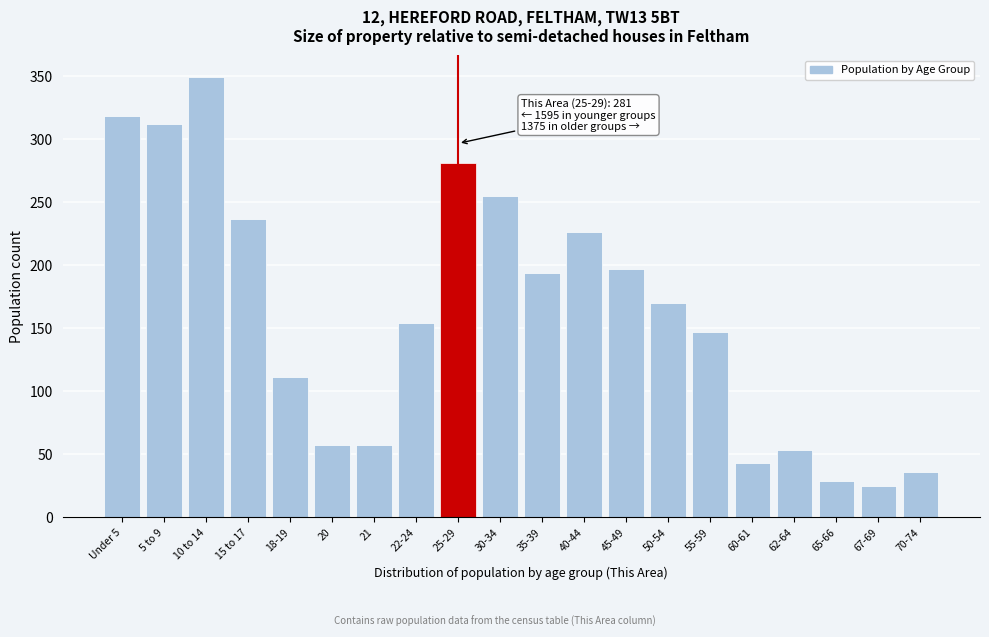

Reading right to left, extract all data points from this chart.

70-74=36	67-69=25	65-66=29	62-64=53	60-61=43	55-59=147	50-54=170	45-49=197	40-44=226	35-39=194	30-34=255	25-29=281	22-24=154	21=57	20=57	18-19=111	15 to 17=237	10 to 14=349	5 to 9=312	Under 5=318